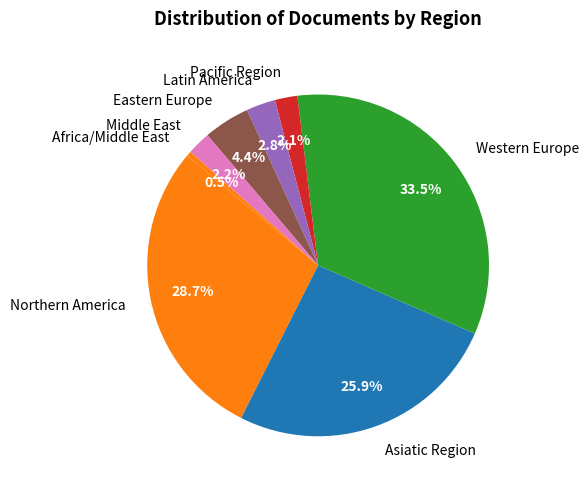

What is the largest slice in the pie chart?

Western Europe